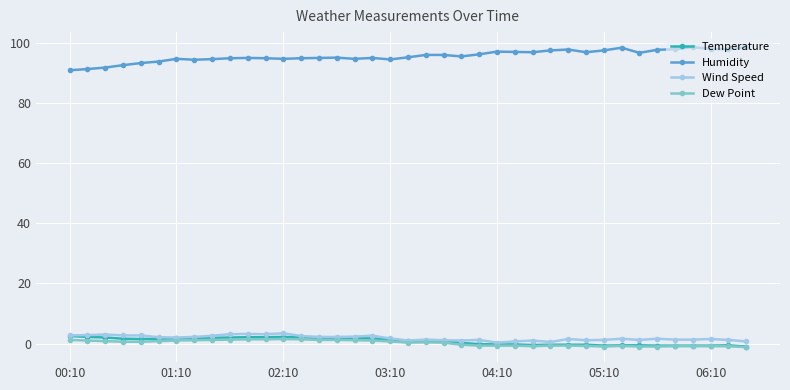

Which series has the largest total across all categories?

Humidity